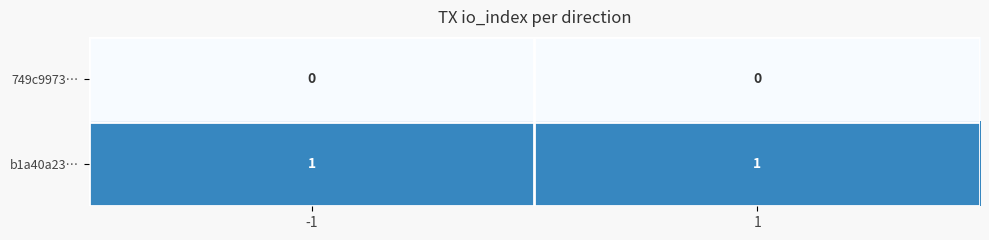

What is the difference between the highest and lowest values at 1?

1